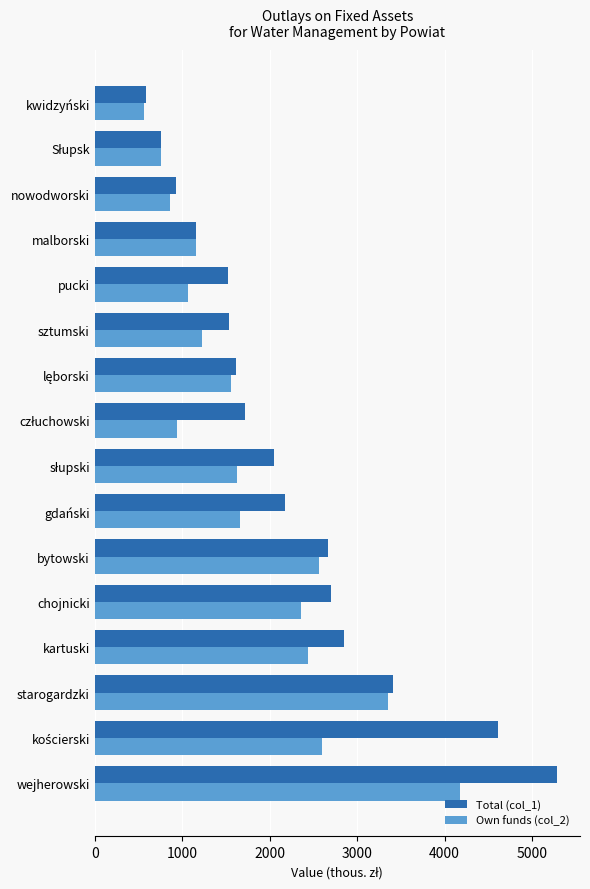

What is the maximum value shown in the chart?

5284.9